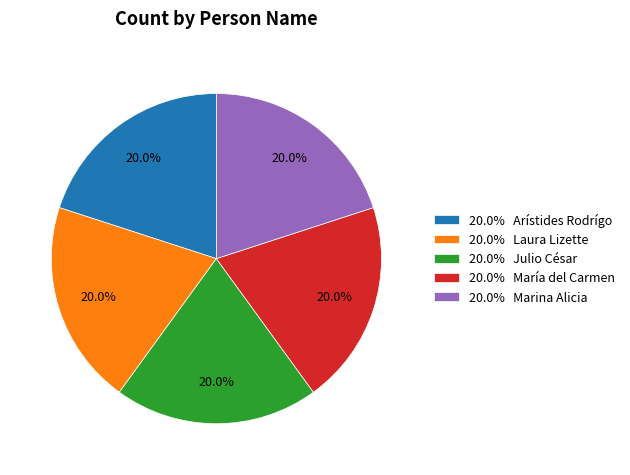

Approximately how many times larger is the value at 20.0% Arístides Rodrígo compared to 20.0% Laura Lizette?

1.0